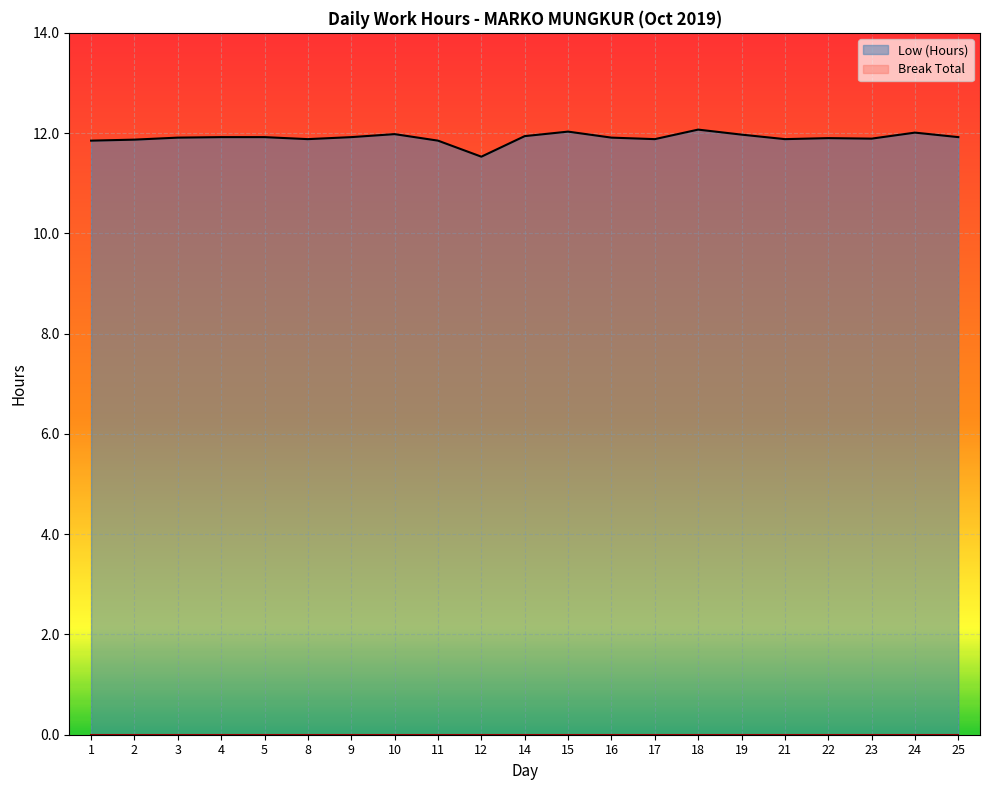

True or false: Low (Hours) and Break Total cross at least once.

False